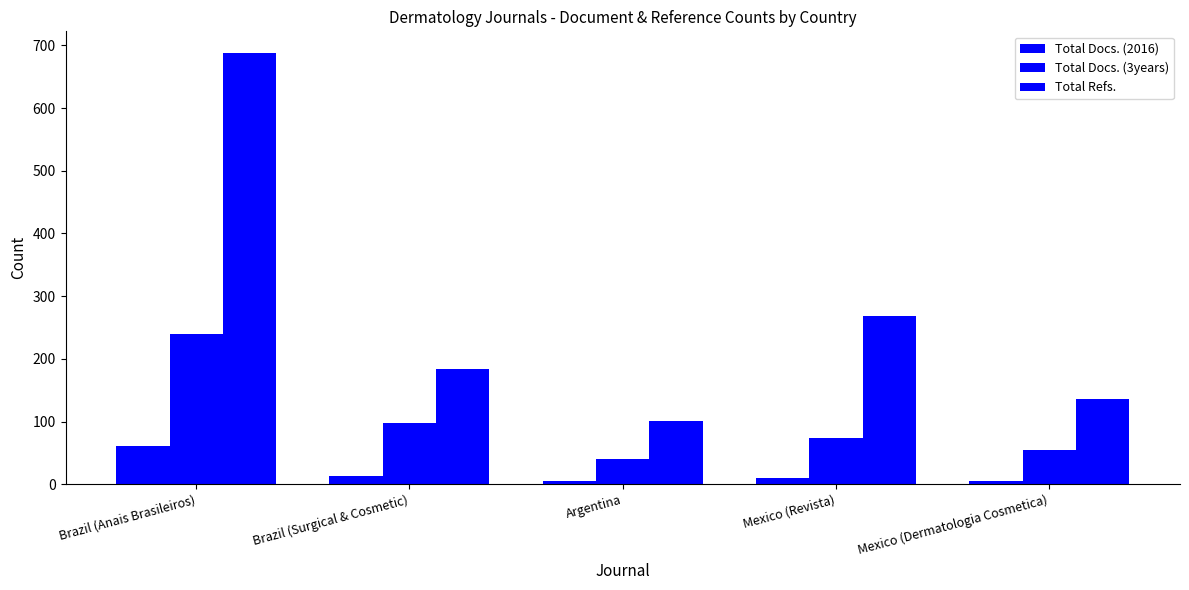

The Total Docs. (3years) series shows 98 at Brazil (Surgical & Cosmetic). True or false?

True